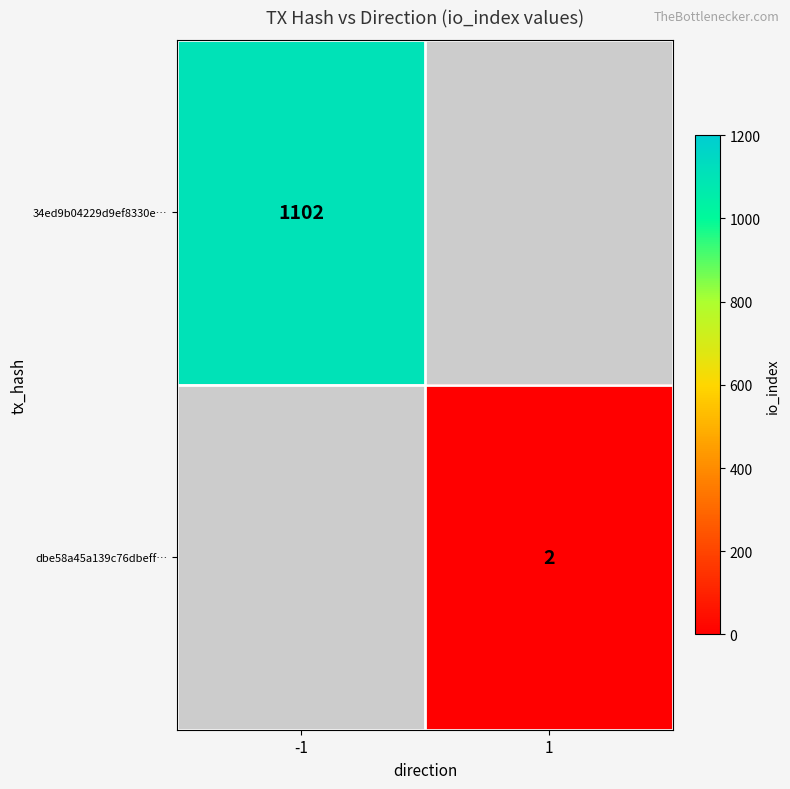

Is the value of dbe58a45a139c76dbeff… at 1 greater than the value of 34ed9b04229d9ef8330e… at -1?

No